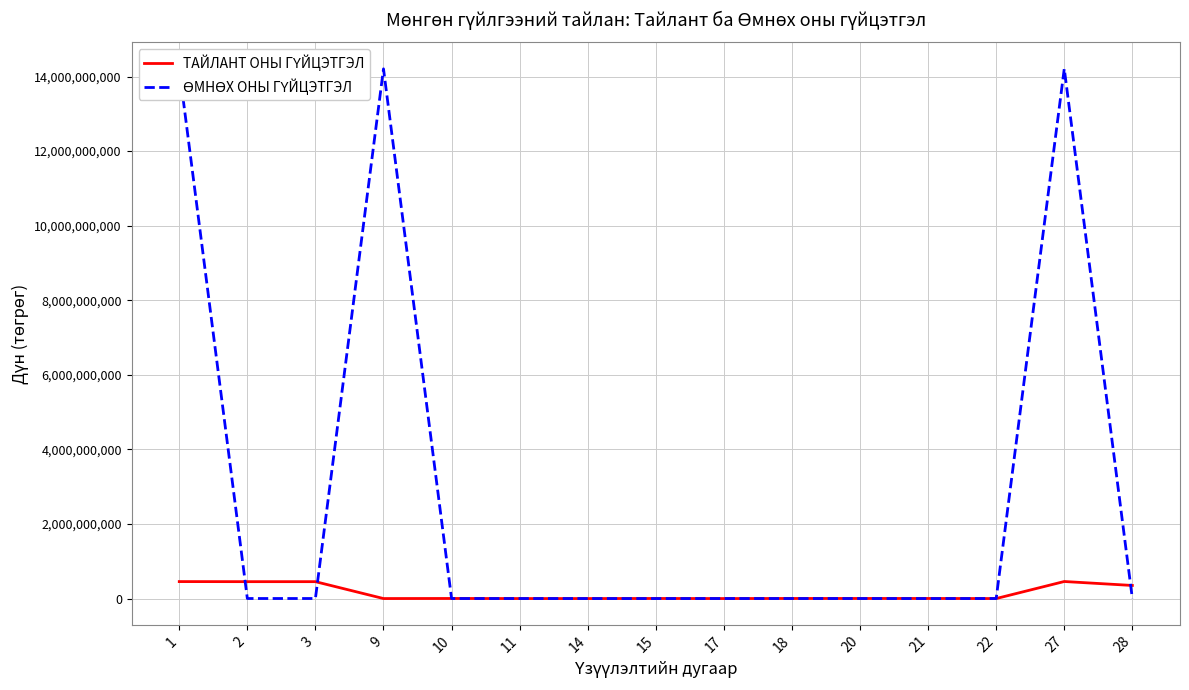

What is the maximum value shown in the chart?

14209783531.7